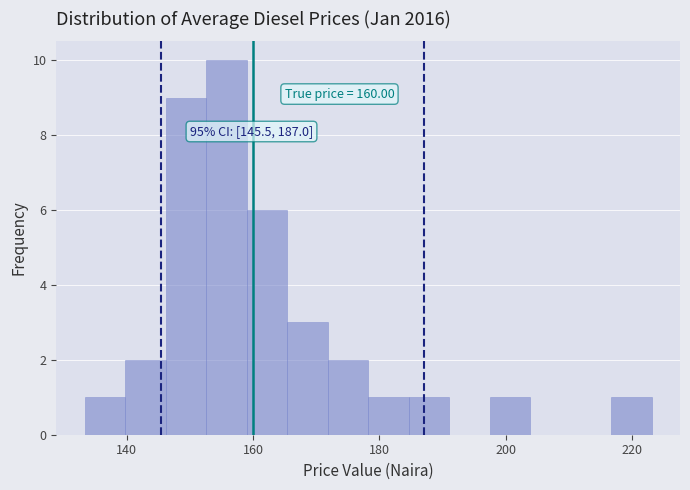

Read against the x-axis, roughly where is the centre of the tallest bar?

156